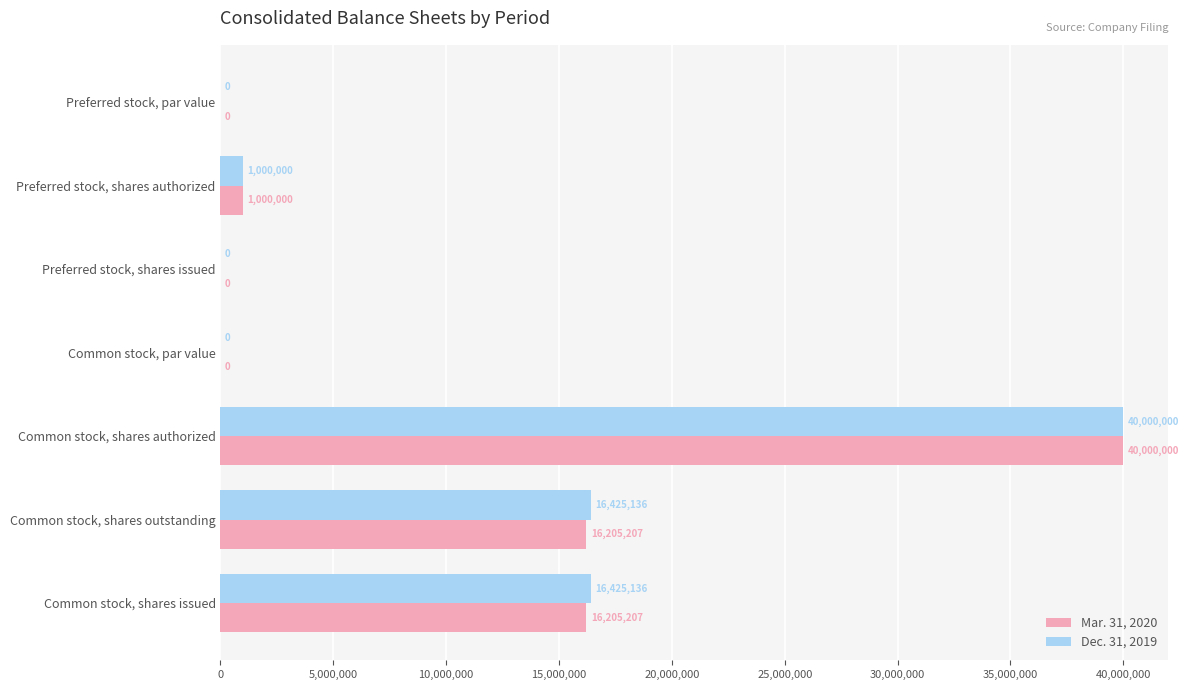

Read the Mar. 31, 2020 value at Common stock, shares issued, to the nearest 100.

16205200